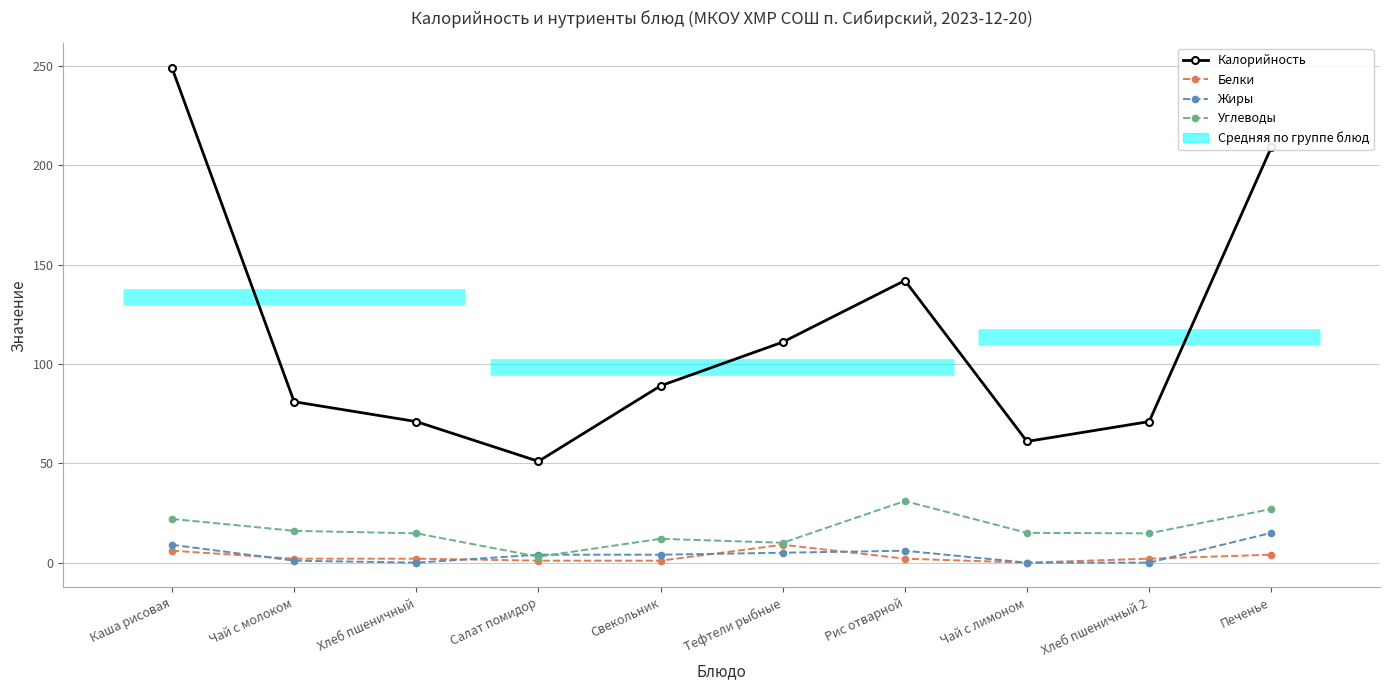

Is this an area chart (filled region under the line)?

No